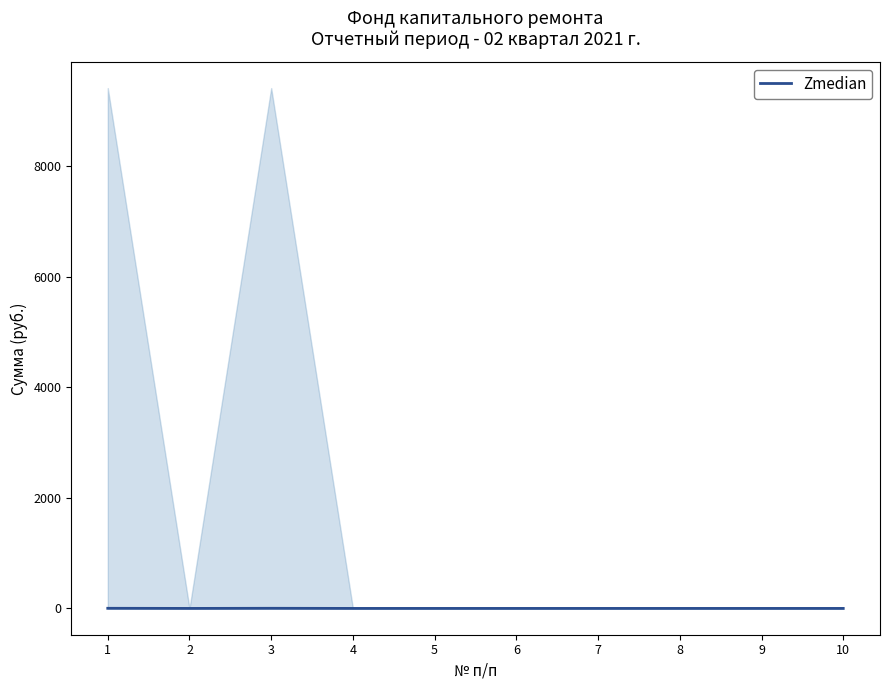

At which category does the chart reach its minimum across all series?

2